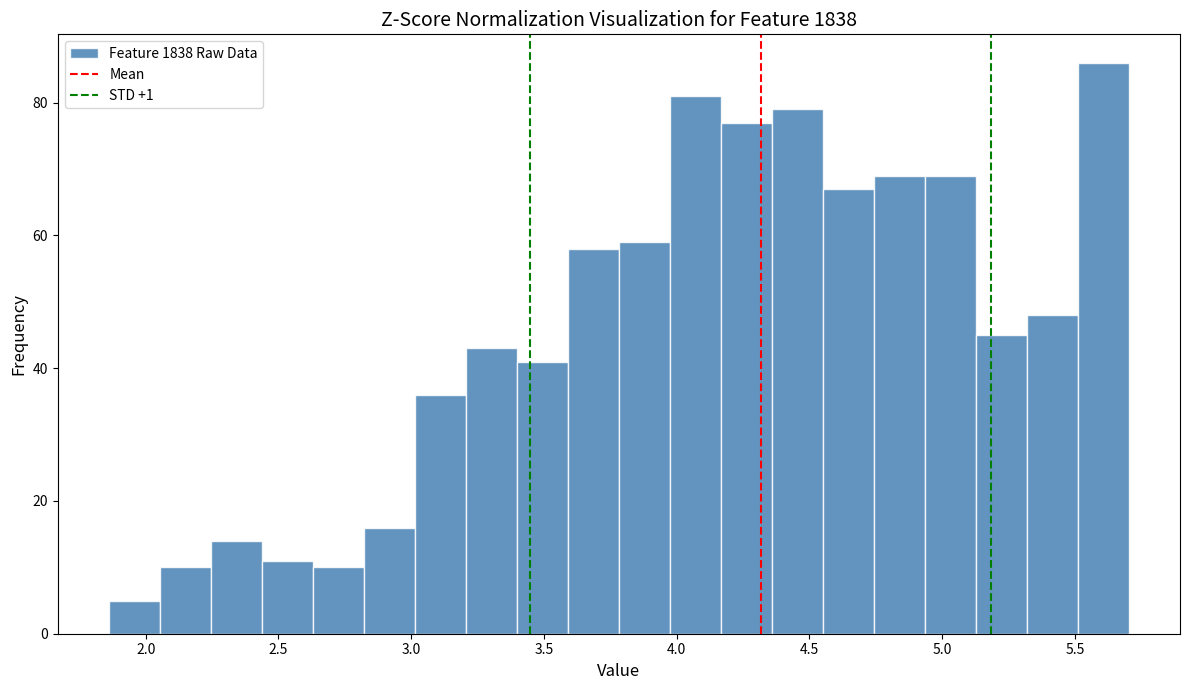

Around what value on the x-axis is the tallest bar? Give the approximate position of its centre, as read against the axis.

5.60